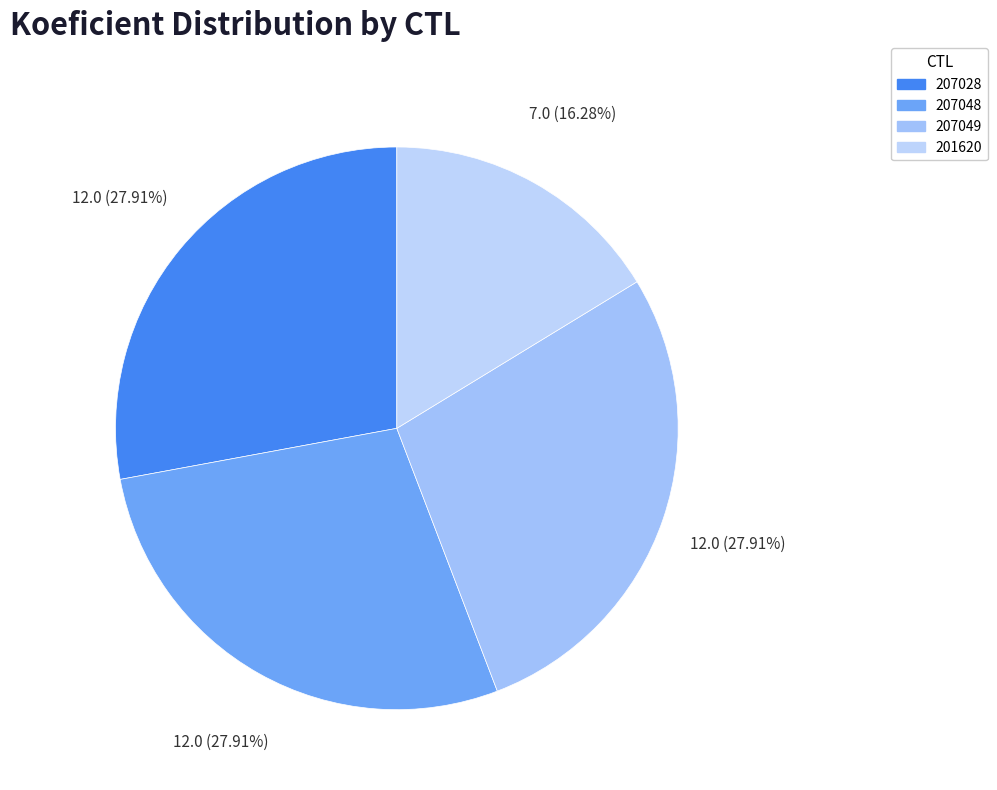

Count the number of slices in the pie.

4